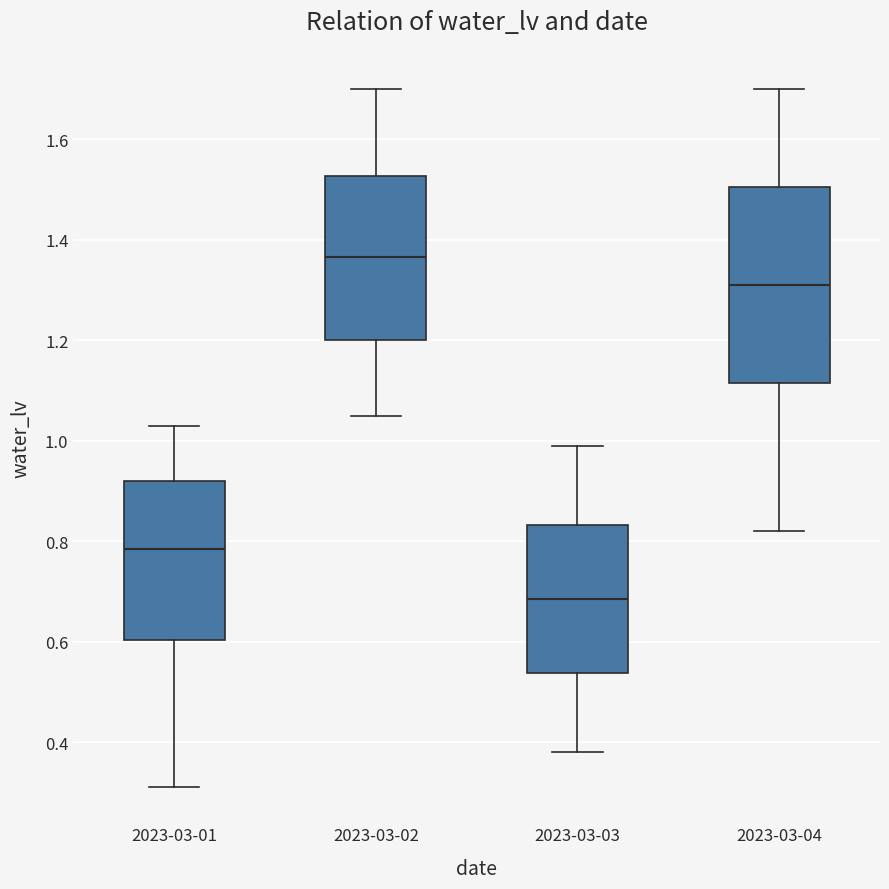

Which box has the highest median line?

2023-03-02